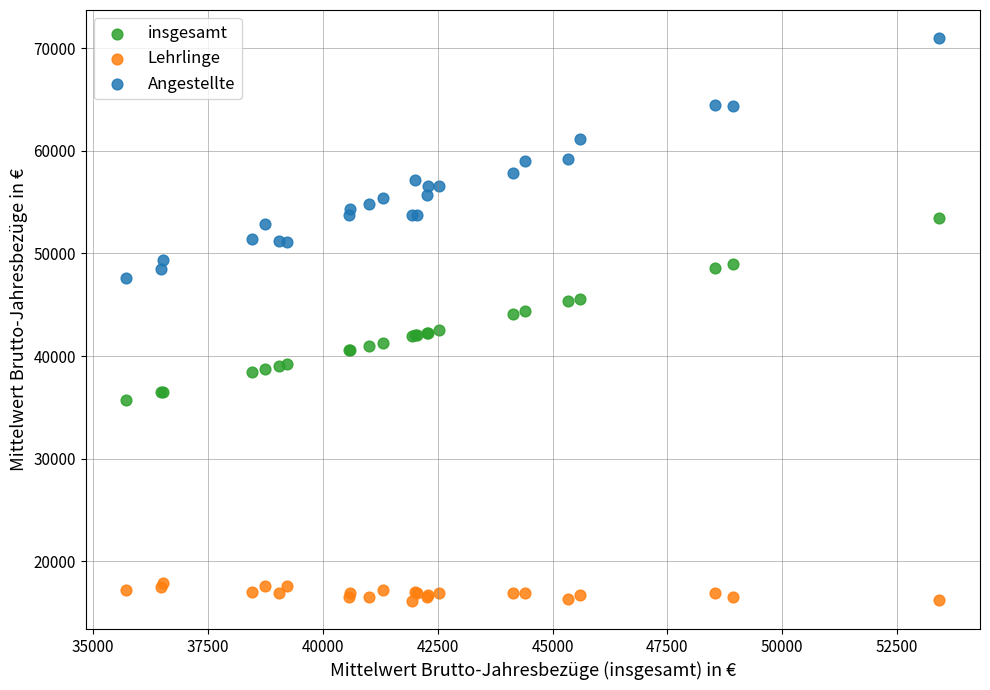

Which series reaches the maximum Y coordinate?

Angestellte